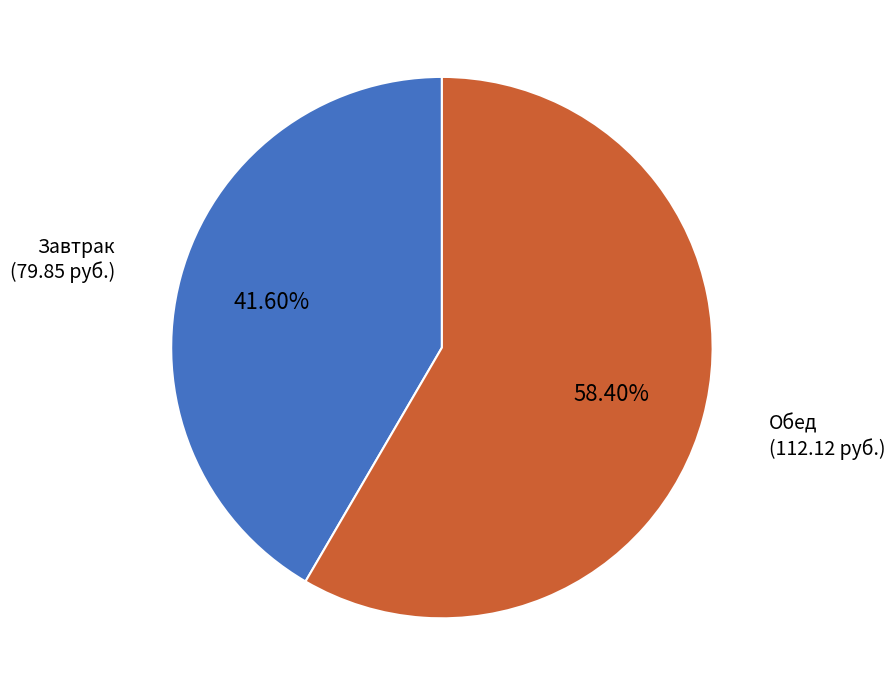

Is there a majority slice in this chart?

Yes